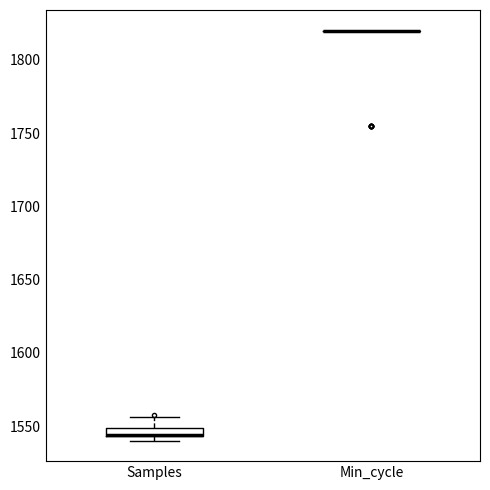

Which box is the tallest, from its lower edge to its upper edge?

Samples